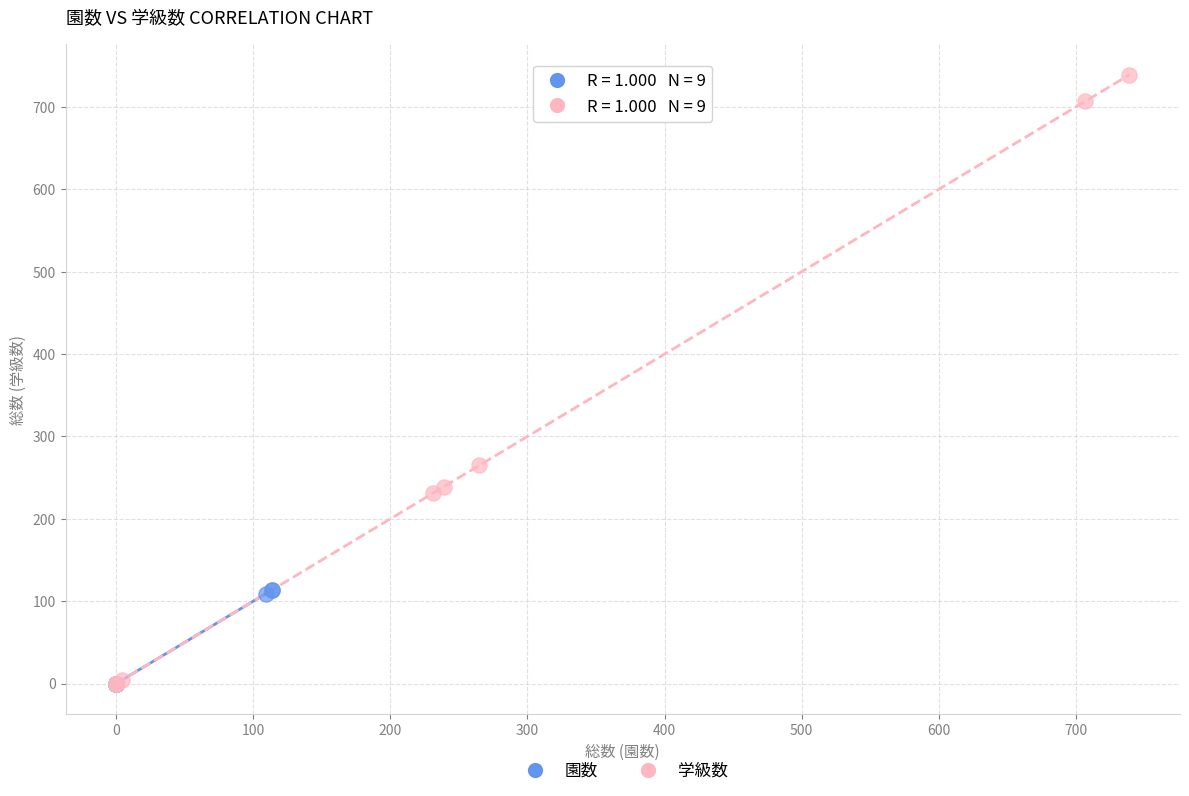

Which series reaches the maximum Y coordinate?

学級数